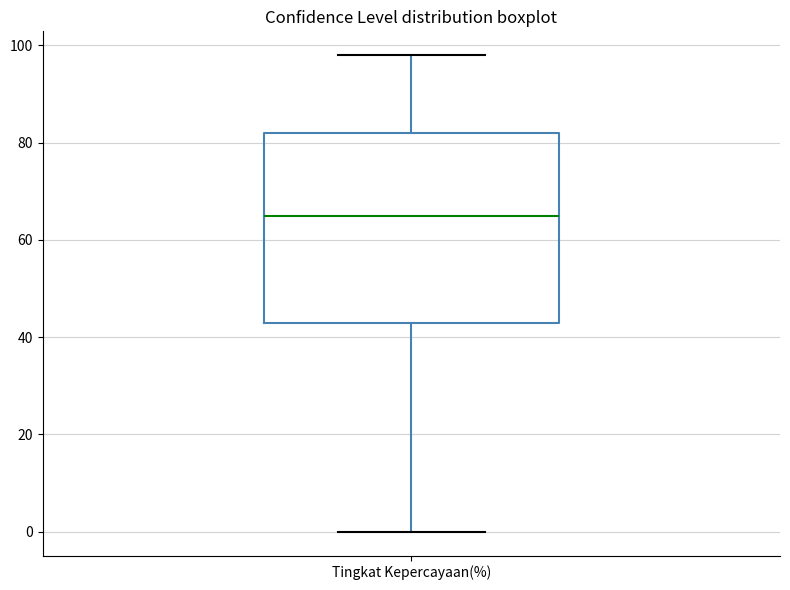

Read this box plot against the y-axis: the position of the median line, the range covered by the box, and the ends of both whiskers. The values are not printed on the chart, so give them approximately, as read against the axis.

median 66, box 44 to 82, whiskers 0 to 98